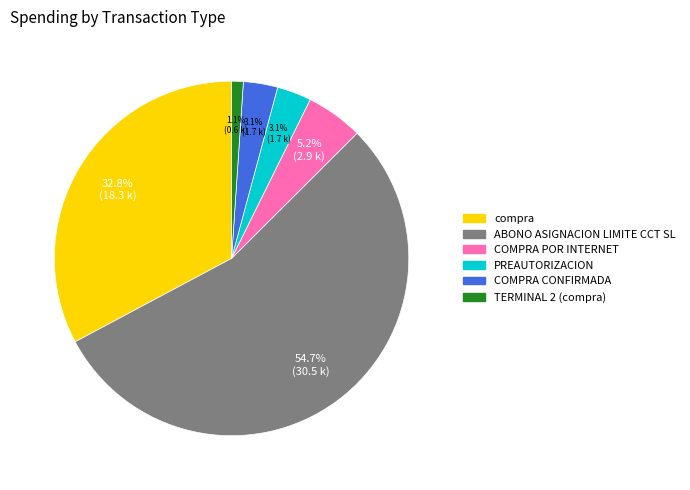

To the nearest percent, what is the average slice percentage?

17%